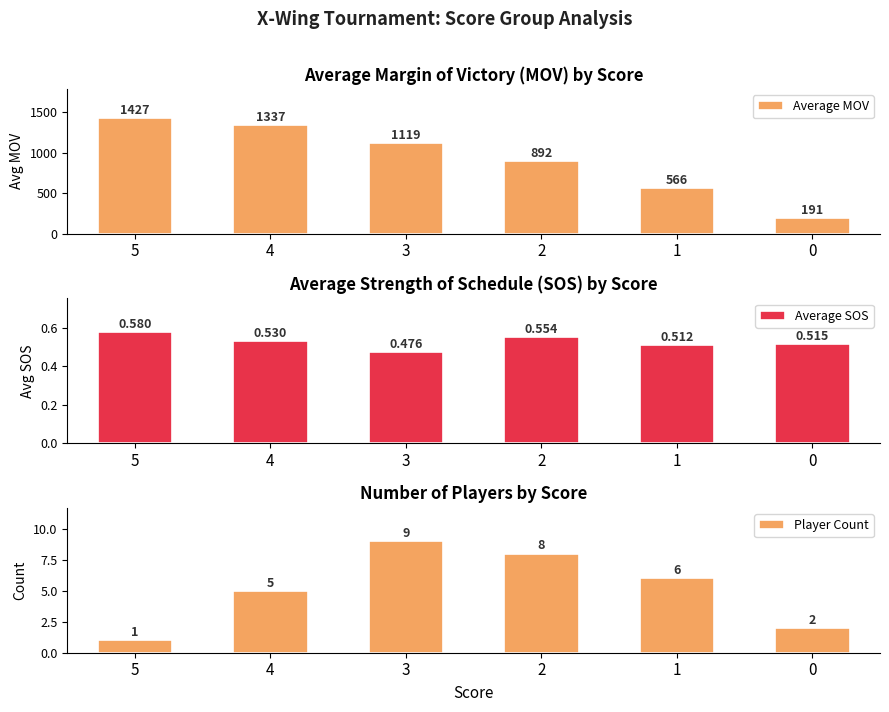

The Average SOS series shows 0.5 at 4. True or false?

True